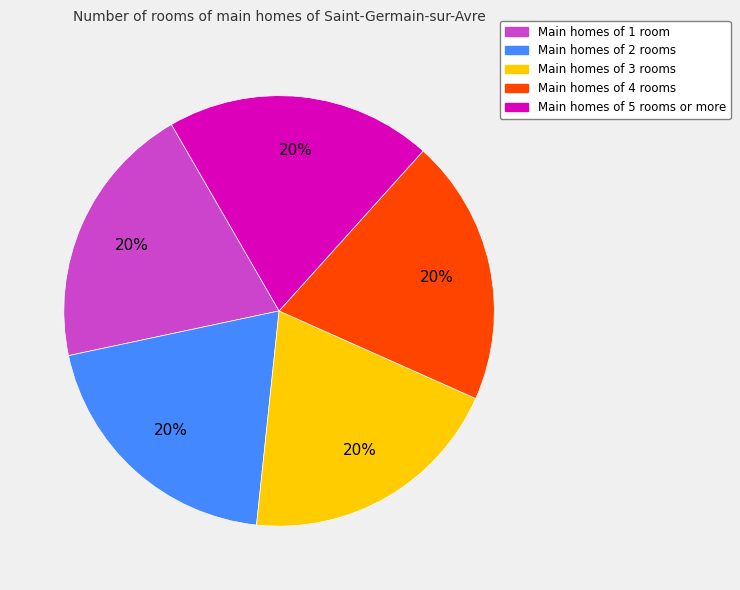

To the nearest percent, what is the average slice percentage?

20%